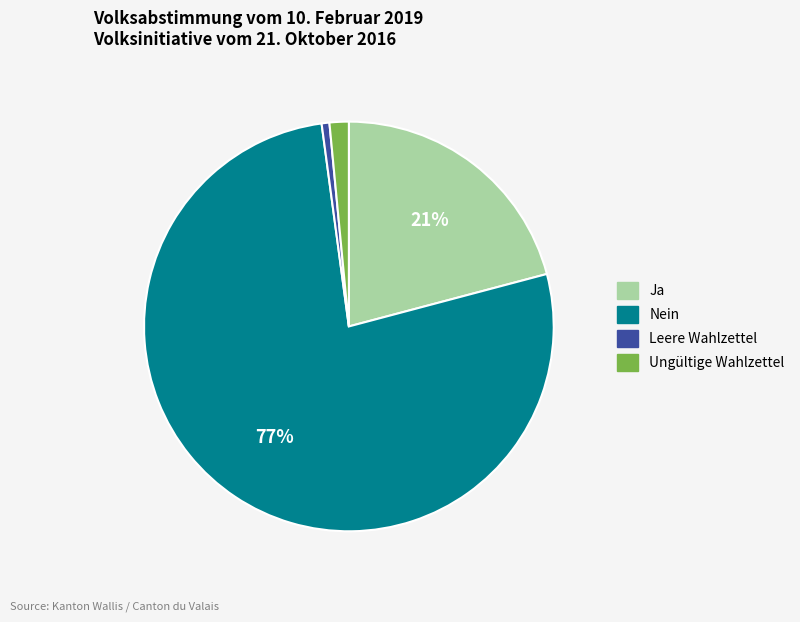

True or false: Leere Wahlzettel accounts for 1% of the total.

True